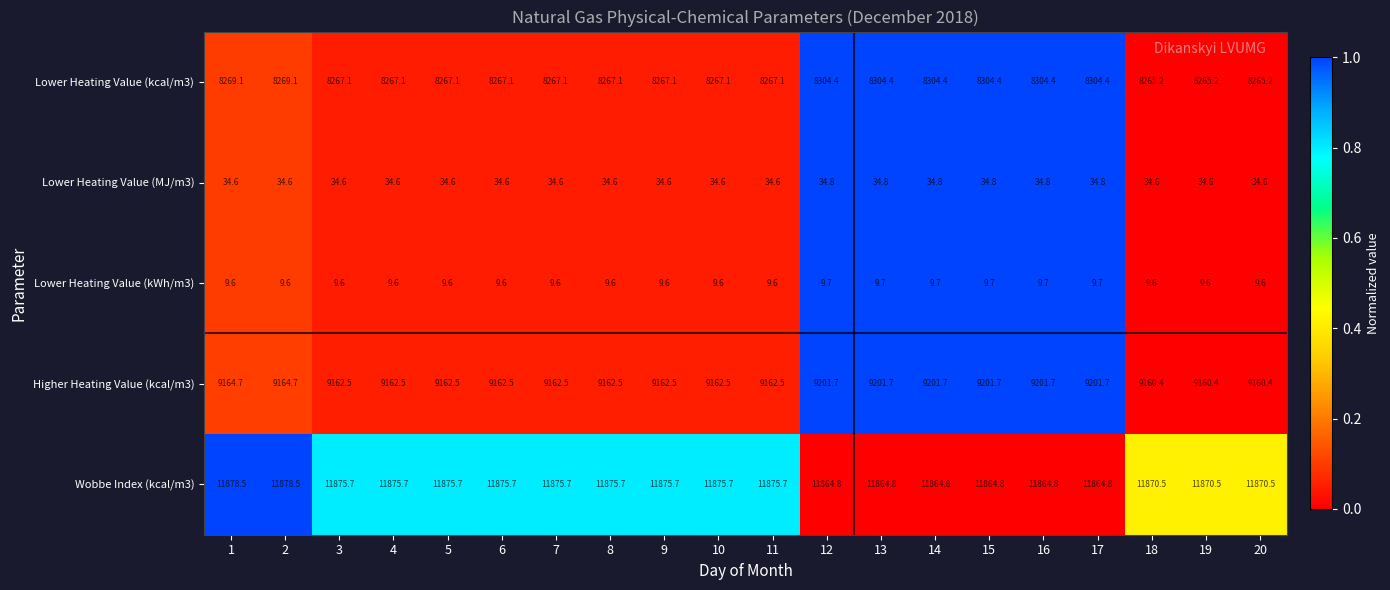

The Higher Heating Value (kcal/m3) series shows 9164.7 at 1. True or false?

True